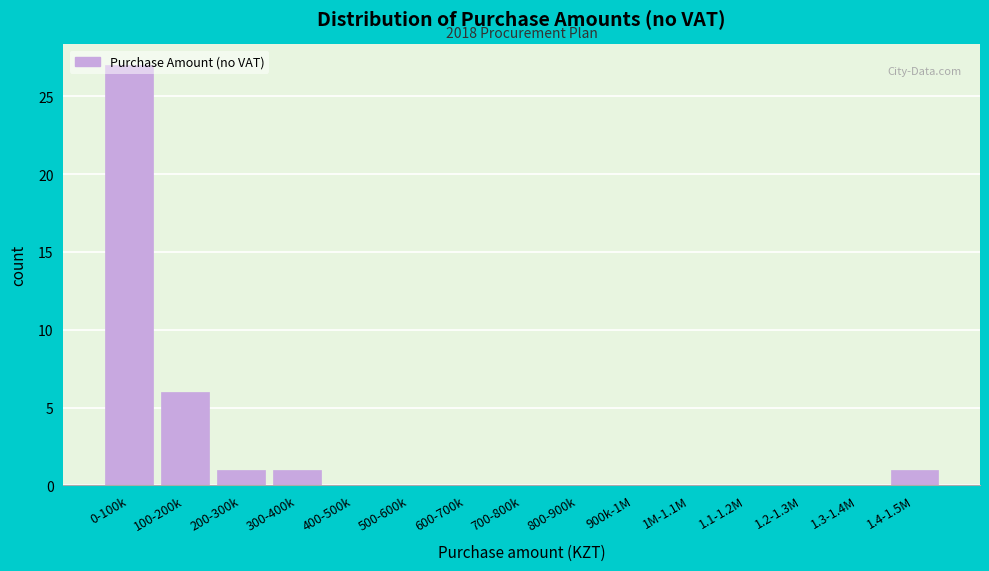

Which label corresponds to the largest value in the chart?

0-100k